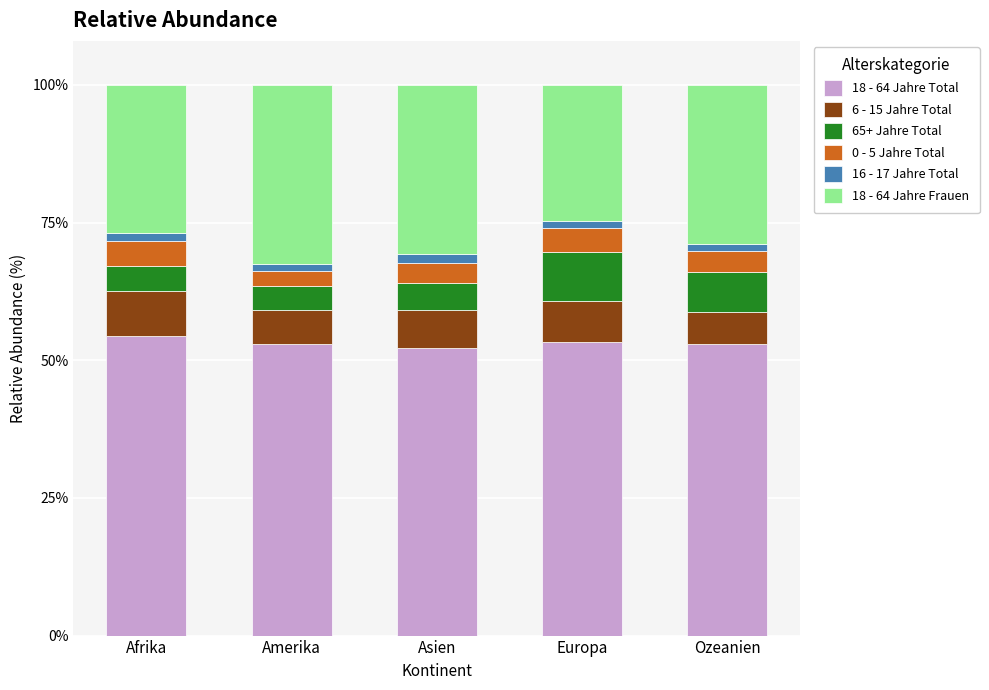

What is the minimum value for 18 - 64 Jahre Total?

52.2